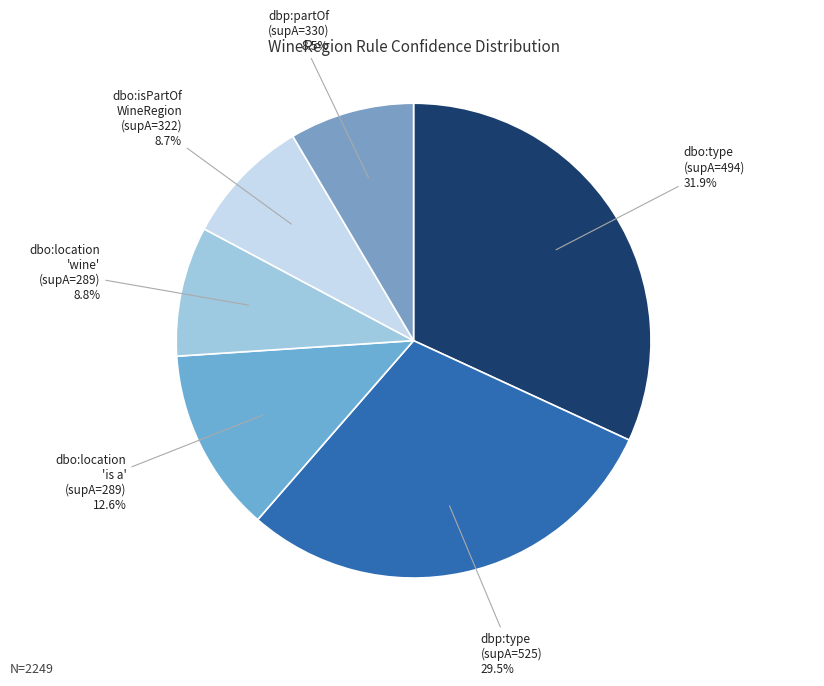

How many slices are in this pie chart?

6